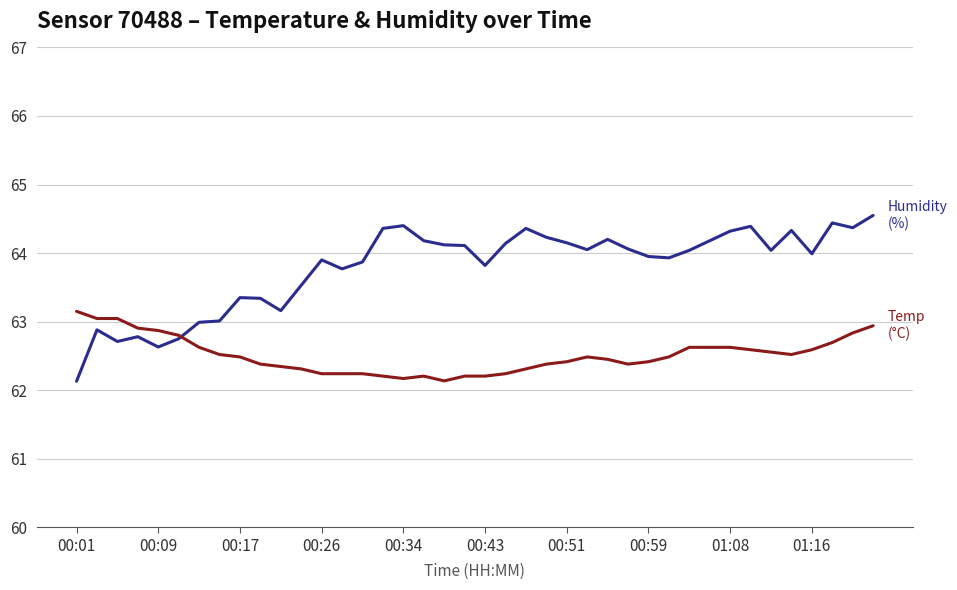

In humidity, how many points are higher than both neighbors (excluding endpoints)?

10